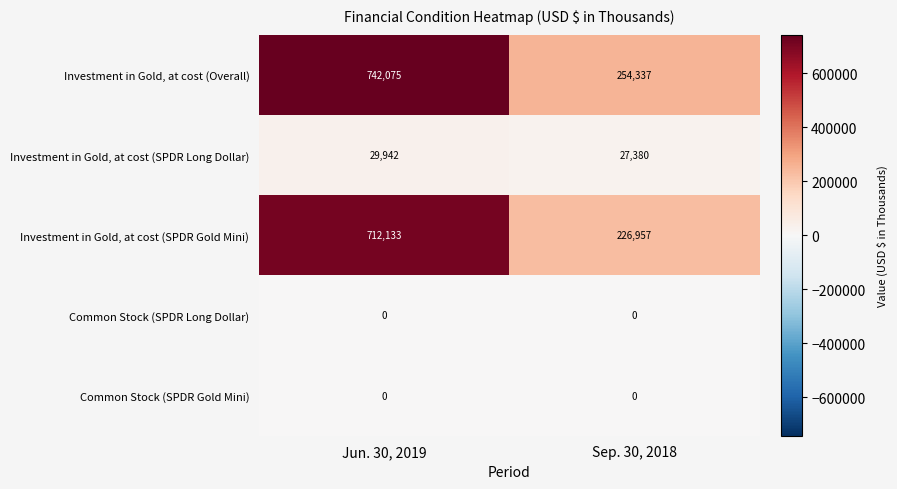

At which category is the sum across all series the highest?

Jun. 30, 2019